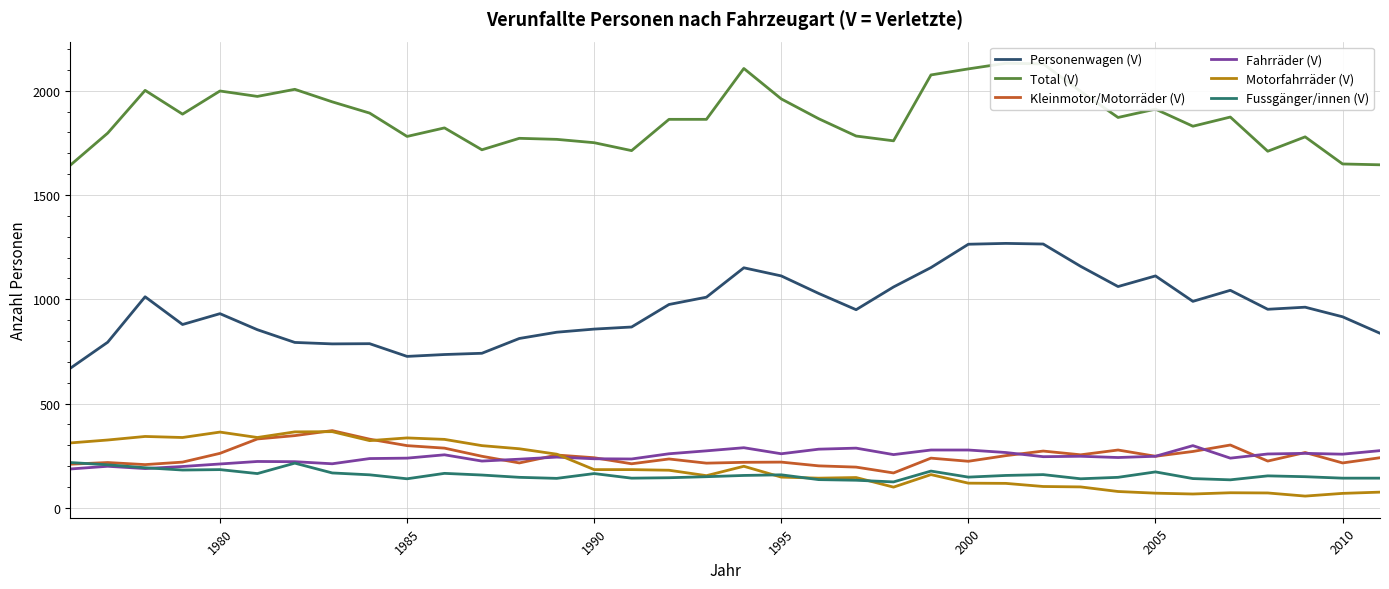

At how many categories does at least one series exceed 1076?

36